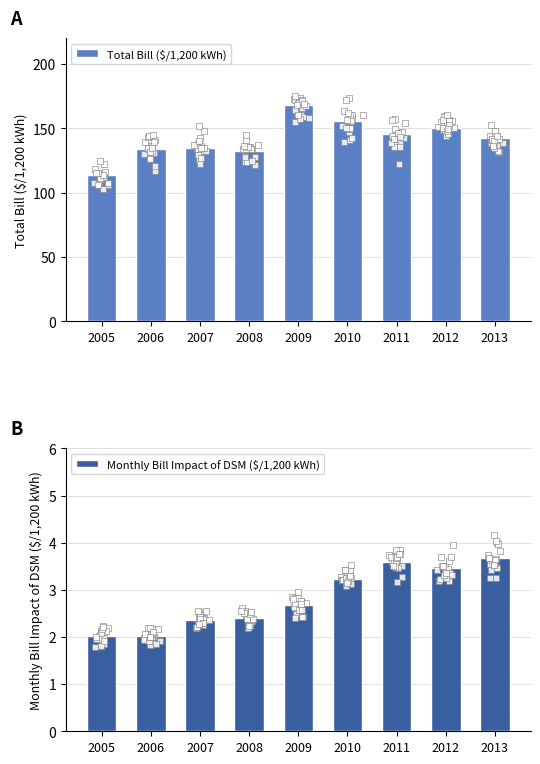

Which series contains the lowest Y value?

Monthly Bill Impact of DSM ($/1,200 kWh)